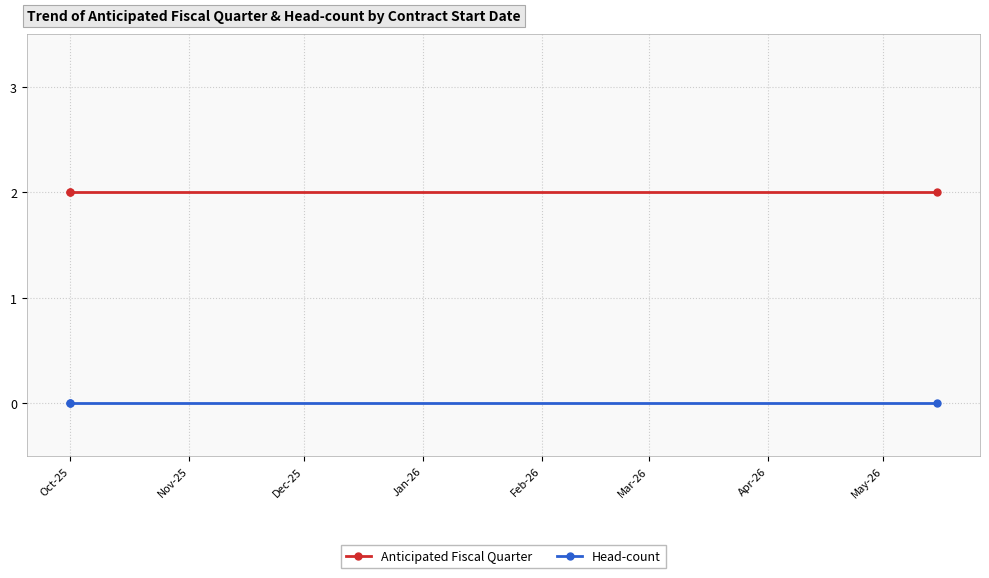

What are all the series names shown in the legend?

Anticipated Fiscal Quarter, Head-count